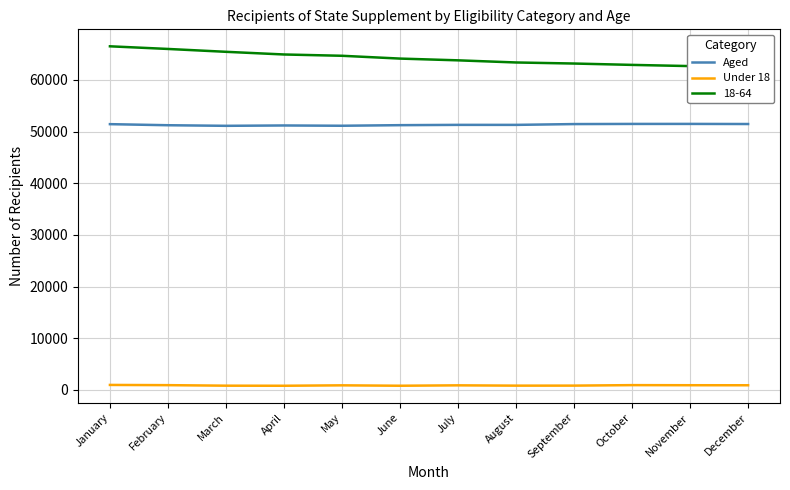

Read the Under 18 value at June.

814